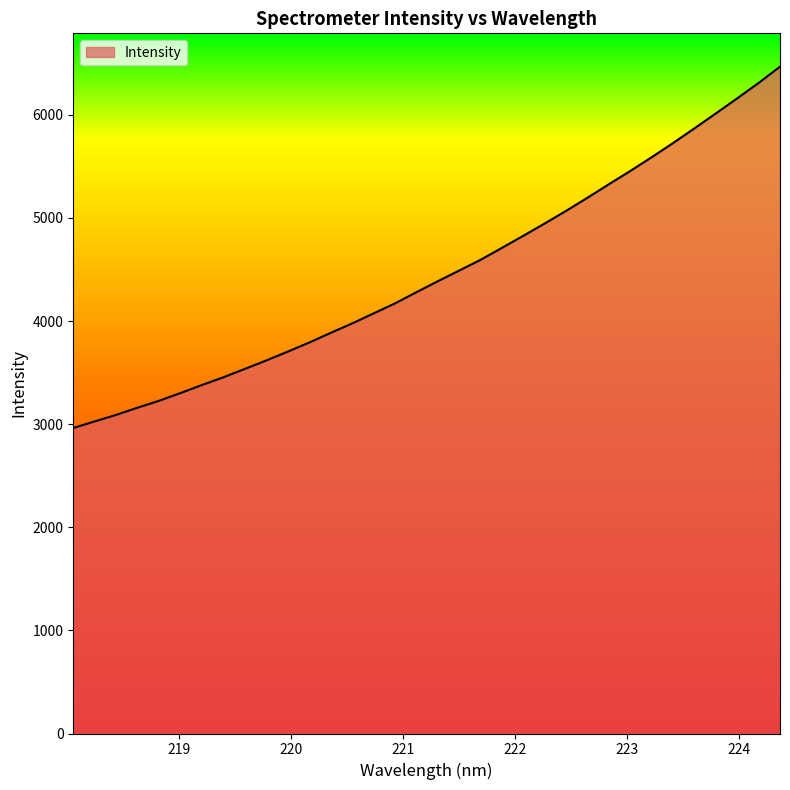

What is the difference between the maximum and minimum values?

3503.8